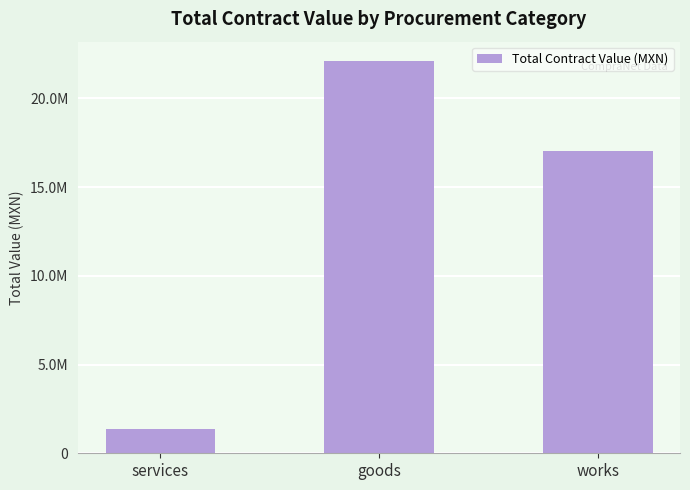

Rank the categories by value from lowest to highest.

services, works, goods